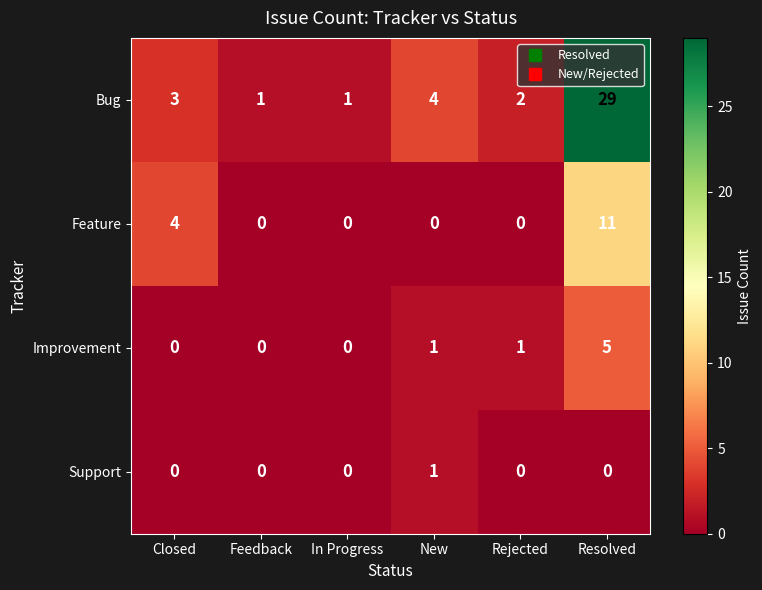

What is the sum of all Feature values?

15